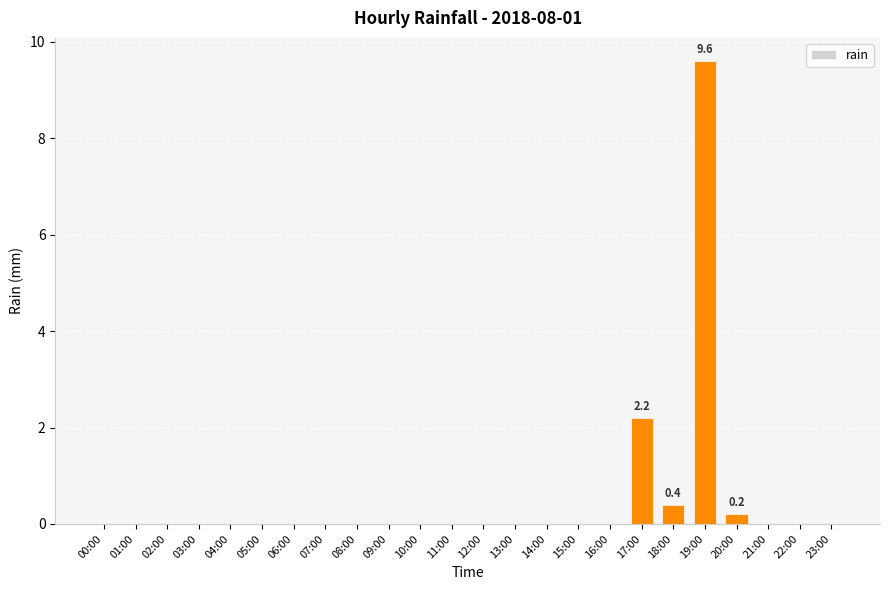

Reading left to right, extract all data points from this chart.

00:00=0.0	01:00=0.0	02:00=0.0	03:00=0.0	04:00=0.0	05:00=0.0	06:00=0.0	07:00=0.0	08:00=0.0	09:00=0.0	10:00=0.0	11:00=0.0	12:00=0.0	13:00=0.0	14:00=0.0	15:00=0.0	16:00=0.0	17:00=2.2	18:00=0.4	19:00=9.6	20:00=0.2	21:00=0.0	22:00=0.0	23:00=0.0